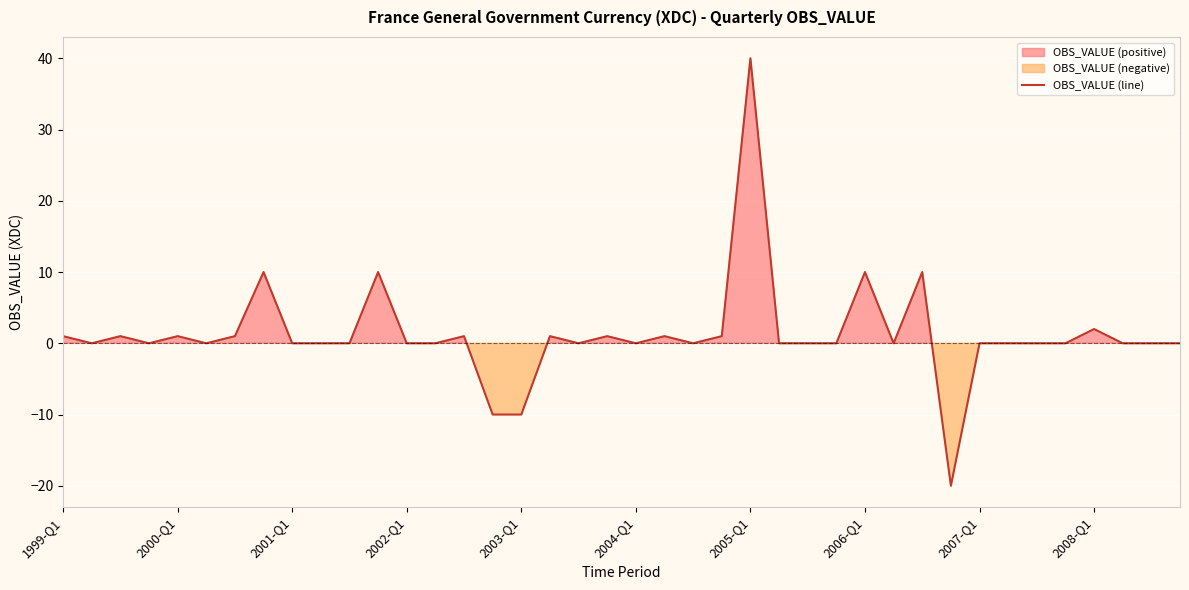

Which category has the highest value in the OBS_VALUE (line) series?

2005-Q1